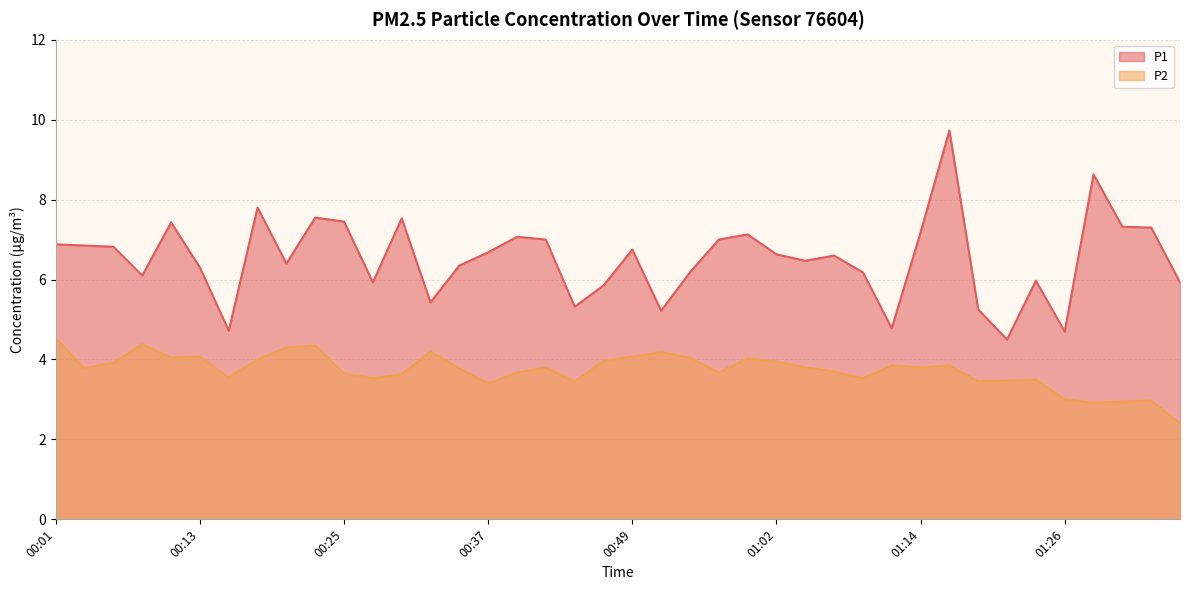

True or false: P1 and P2 intersect in this chart.

False